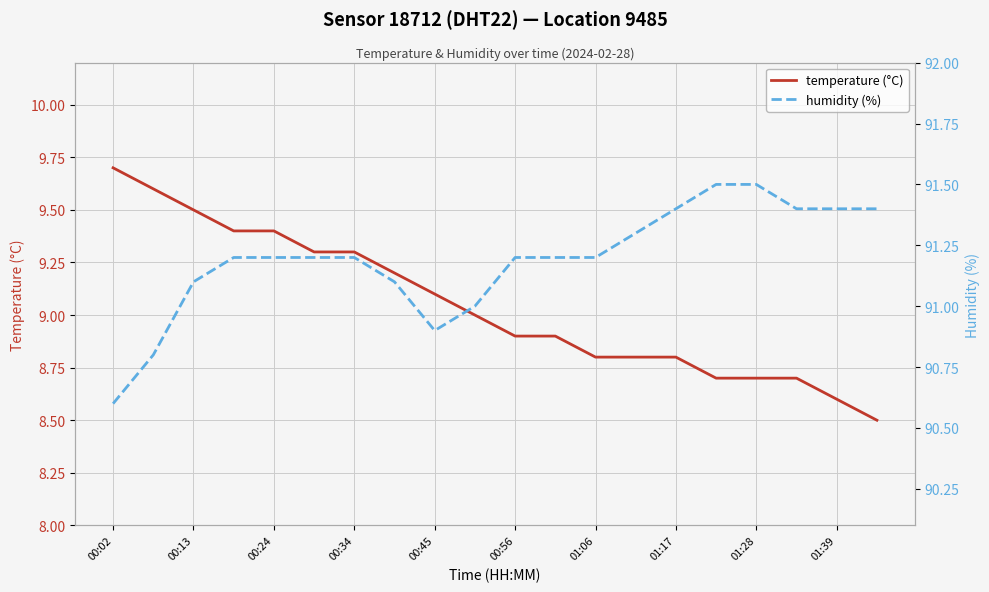

Rank the series by their maximum value, from highest to lowest.

humidity (%), temperature (°C)